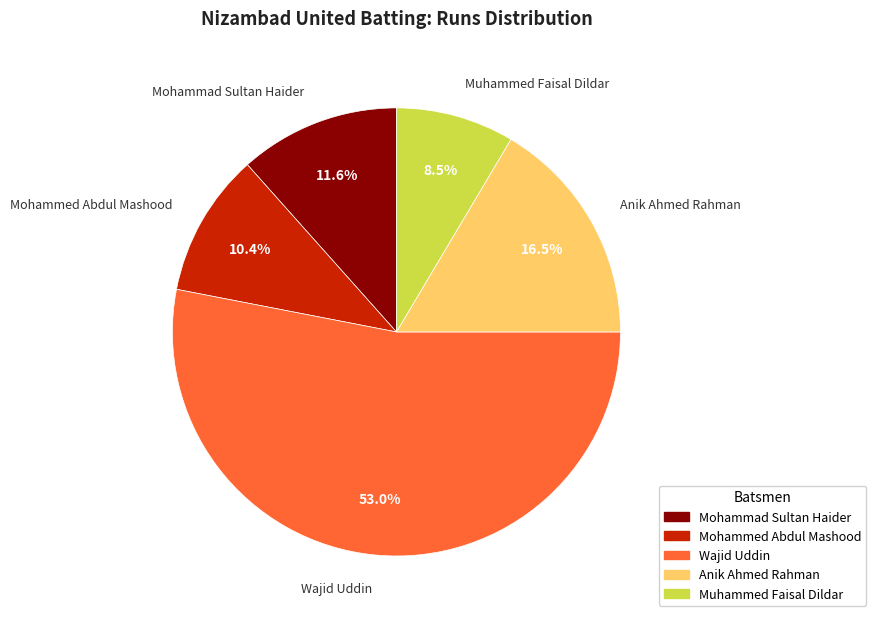

To the nearest percent, what is the difference between the Wajid Uddin and Mohammad Sultan Haider slice percentages?

41%